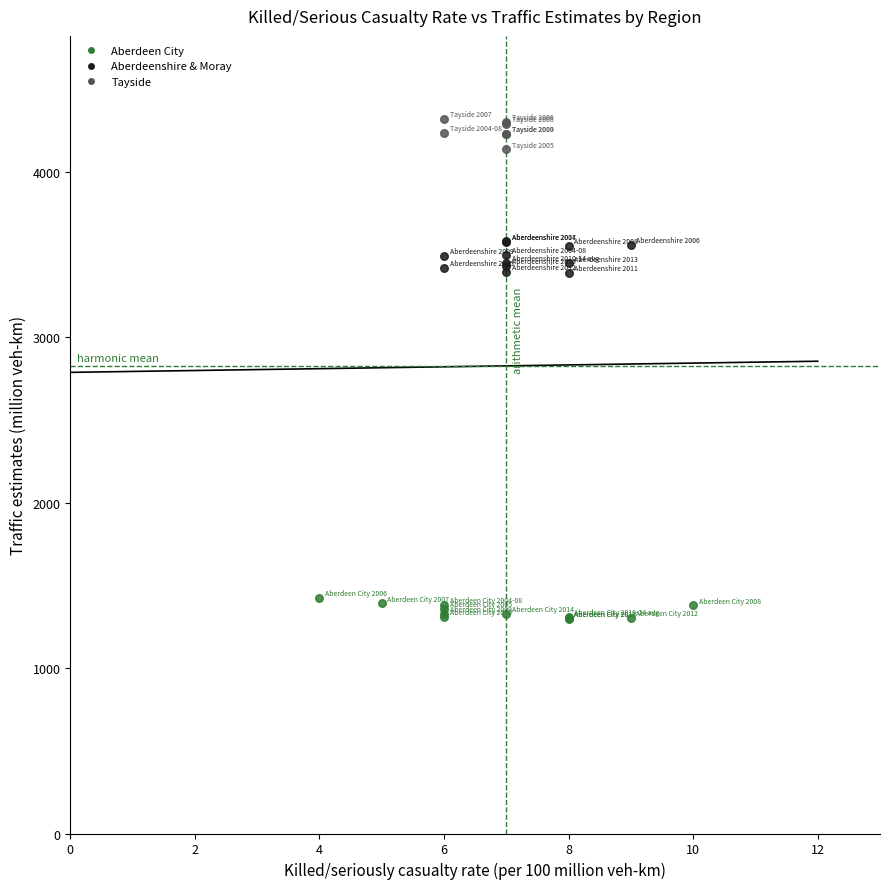

Which series reaches the minimum Y coordinate?

Aberdeen City